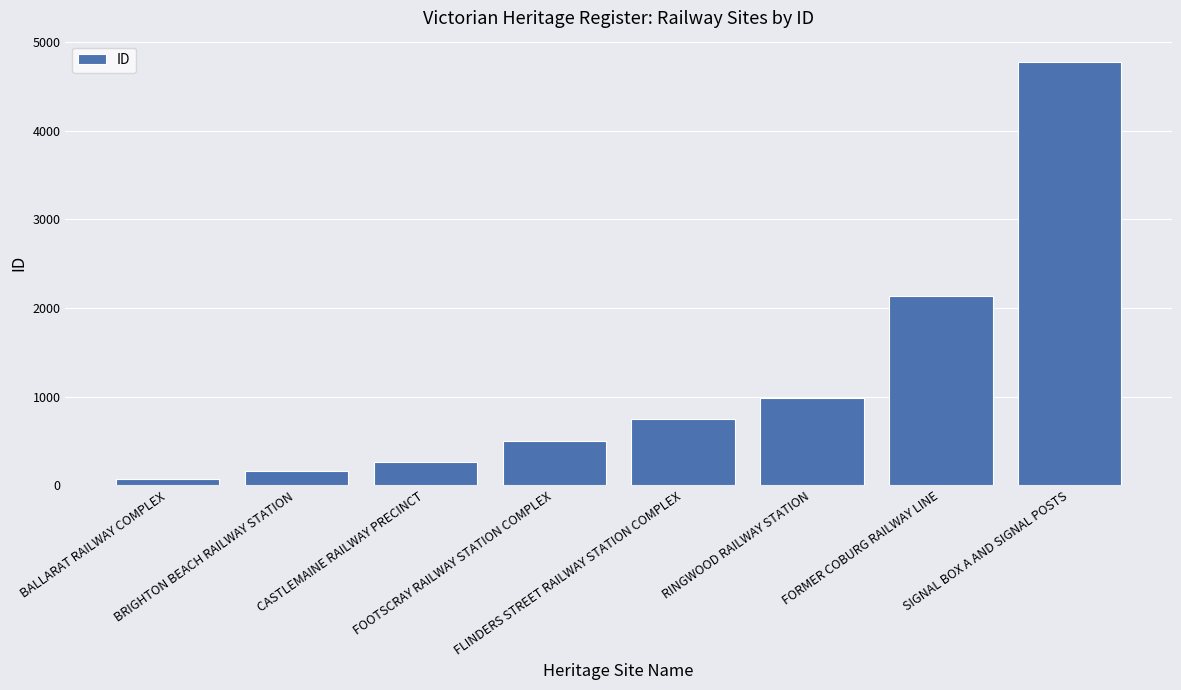

What is the sum of all values?

9645